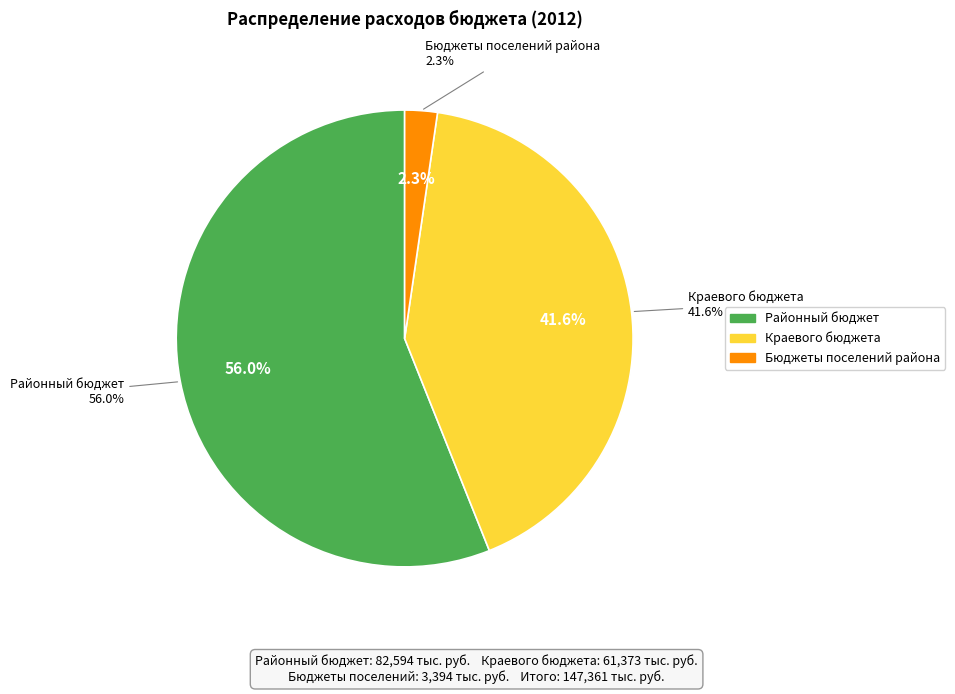

At Всего, list the series in order from largest to smallest.

Районный бюджет, Краевого бюджета, Бюджеты поселений района